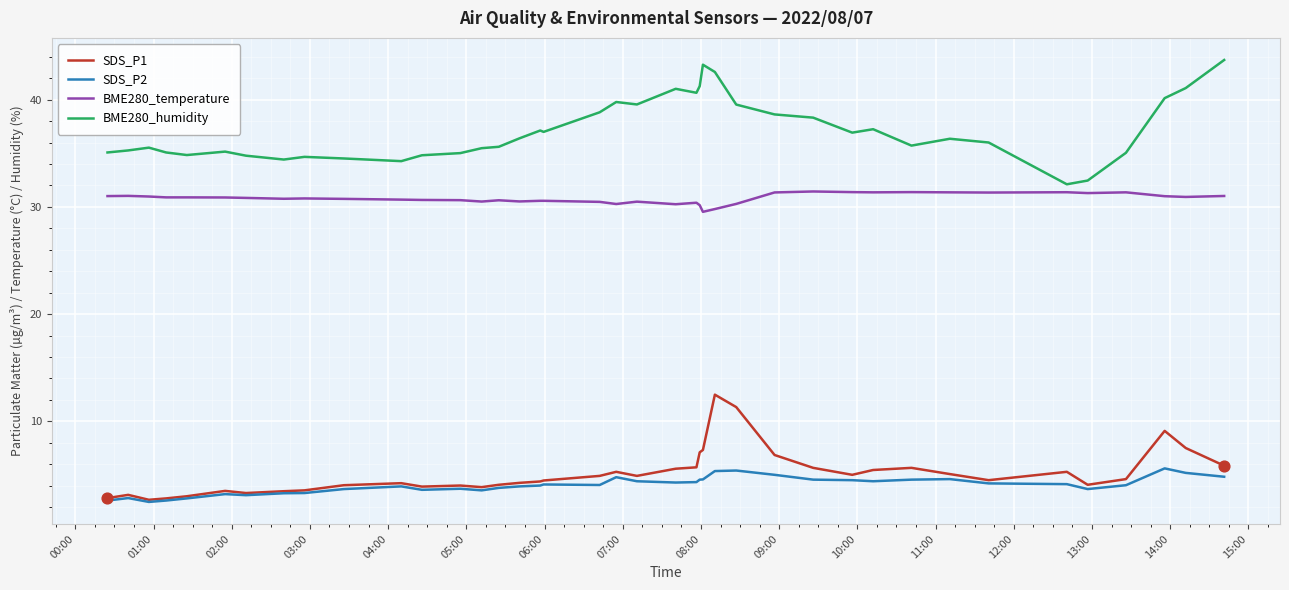

Which series has the largest total across all categories?

BME280_humidity